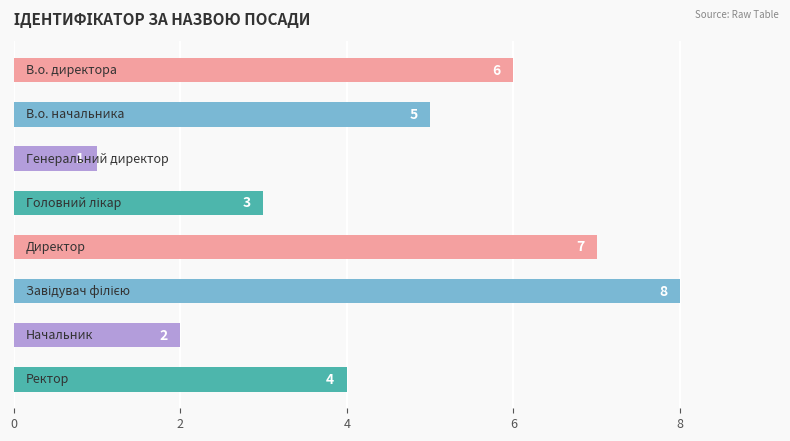

Reading top to bottom, transcribe all the data shown in this chart.

6	5	1	3	7	8	2	4